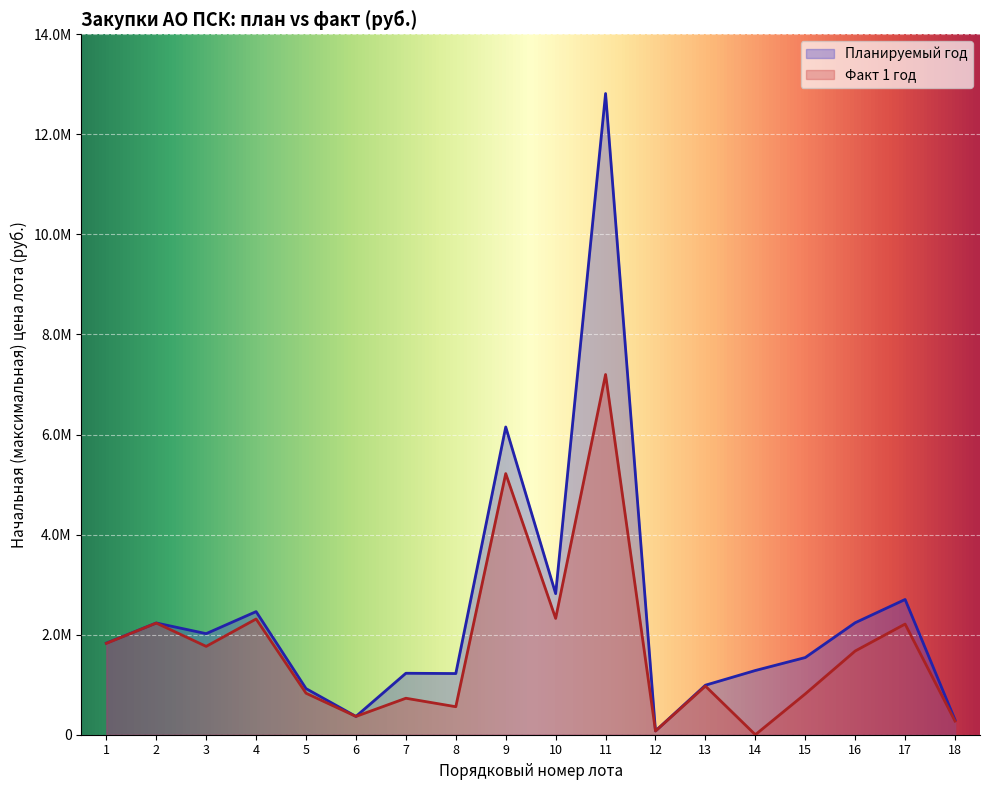

True or false: Планируемый год and Факт 1 год intersect in this chart.

False